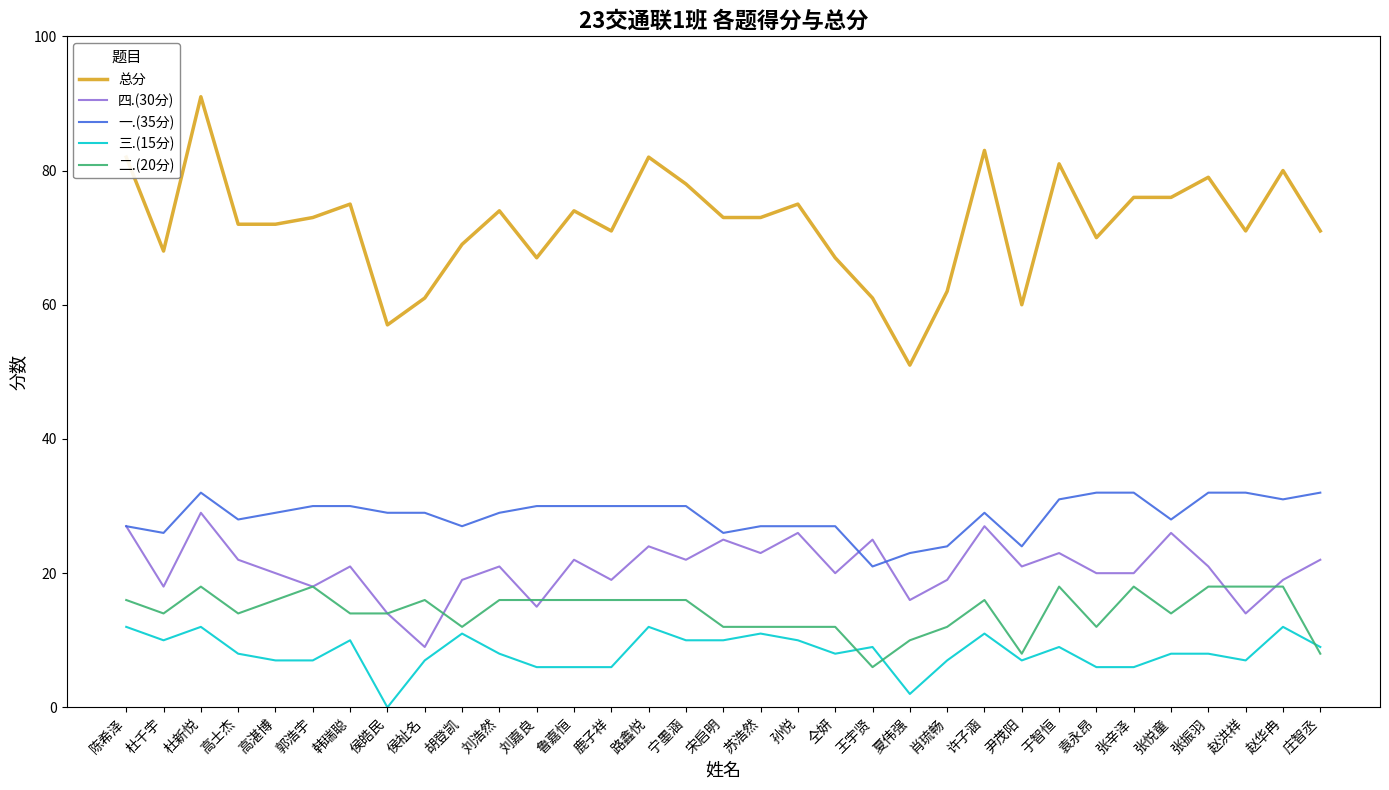

What is the spread (max minus min) of values at 侯皓民?

57